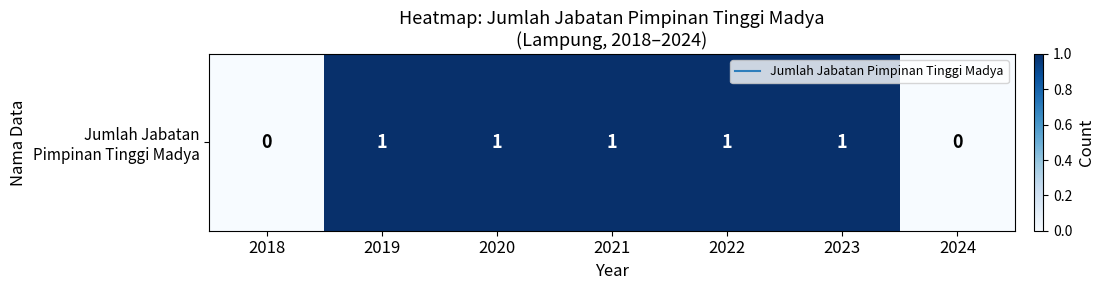

How many positive values are there?

5